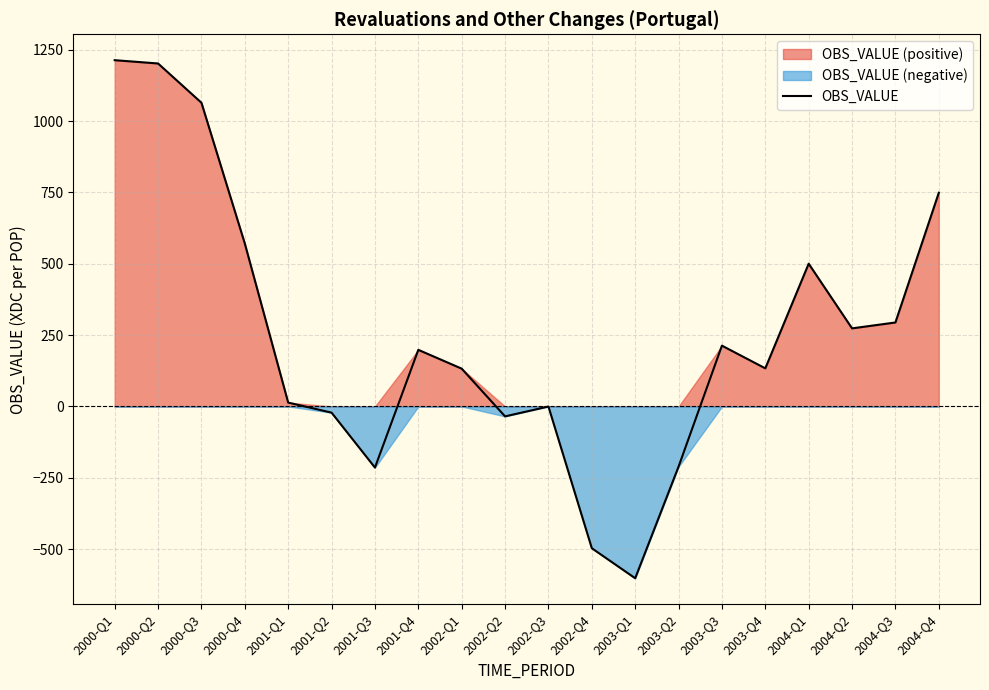

Reading left to right, what are all the values shown in this chart?

1213.2	1201.6	1064.0	570.7	13.4	-21.8	-214.2	198.3	132.4	-34.8	-0.3	-496.8	-602.0	-211.0	213.0	133.4	500.1	273.5	294.2	748.6